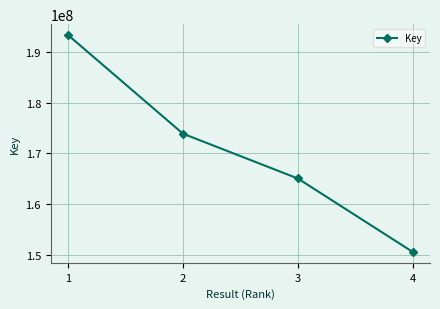

What is the change in value from 2 to 3?

-8825282